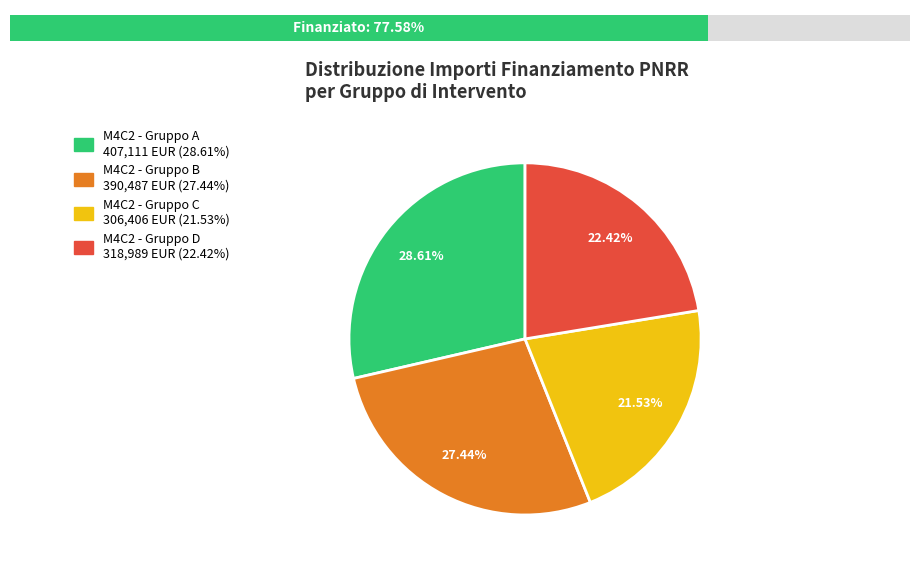

Does MILANO-D53D23021300001 represent more than half of the total?

No